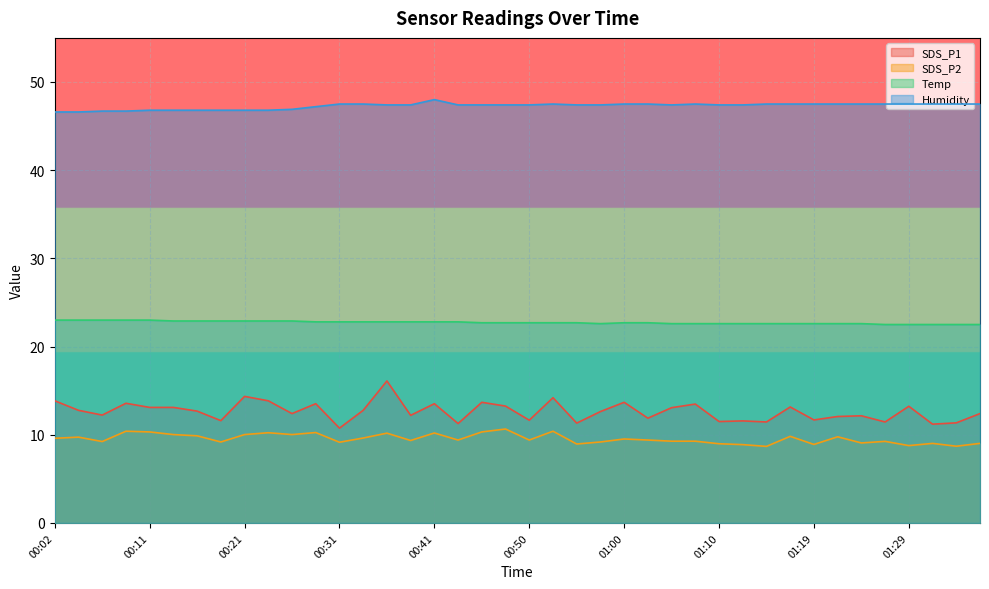

Reading left to right, what are all the values shown in this chart?

SDS_P1: 00:02=13.8	00:04=12.8	00:07=12.2	00:09=13.6	00:11=13.1	00:14=13.1	00:16=12.7	00:19=11.6	00:21=14.3	00:24=13.8	00:26=12.4	00:28=13.5	00:31=10.8	00:33=12.8	00:36=16.1	00:38=12.2	00:41=13.5	00:43=11.3	00:45=13.7	00:48=13.2	00:50=11.7	00:53=14.2	00:55=11.3	00:58=12.6	01:00=13.7	01:02=11.9	01:05=13.1	01:07=13.5	01:10=11.5	01:12=11.6	01:15=11.4	01:17=13.2	01:19=11.7	01:22=12.1	01:24=12.2	01:27=11.4	01:29=13.2	01:32=11.2	01:34=11.3	01:36=12.4
SDS_P2: 00:02=9.6	00:04=9.7	00:07=9.2	00:09=10.4	00:11=10.3	00:14=10.0	00:16=9.9	00:19=9.2	00:21=10.0	00:24=10.2	00:26=10.0	00:28=10.2	00:31=9.2	00:33=9.6	00:36=10.2	00:38=9.3	00:41=10.2	00:43=9.4	00:45=10.3	00:48=10.7	00:50=9.4	00:53=10.4	00:55=8.9	00:58=9.2	01:00=9.5	01:02=9.4	01:05=9.3	01:07=9.3	01:10=9.0	01:12=8.9	01:15=8.7	01:17=9.8	01:19=8.9	01:22=9.8	01:24=9.1	01:27=9.2	01:29=8.8	01:32=9.0	01:34=8.7	01:36=9.0
Temp: 00:02=23.0	00:04=23.0	00:07=23.0	00:09=23.0	00:11=23.0	00:14=22.9	00:16=22.9	00:19=22.9	00:21=22.9	00:24=22.9	00:26=22.9	00:28=22.8	00:31=22.8	00:33=22.8	00:36=22.8	00:38=22.8	00:41=22.8	00:43=22.8	00:45=22.7	00:48=22.7	00:50=22.7	00:53=22.7	00:55=22.7	00:58=22.6	01:00=22.7	01:02=22.7	01:05=22.6	01:07=22.6	01:10=22.6	01:12=22.6	01:15=22.6	01:17=22.6	01:19=22.6	01:22=22.6	01:24=22.6	01:27=22.5	01:29=22.5	01:32=22.5	01:34=22.5	01:36=22.5
Humidity: 00:02=46.6	00:04=46.6	00:07=46.7	00:09=46.7	00:11=46.8	00:14=46.8	00:16=46.8	00:19=46.8	00:21=46.8	00:24=46.8	00:26=46.9	00:28=47.2	00:31=47.5	00:33=47.5	00:36=47.4	00:38=47.4	00:41=48.0	00:43=47.4	00:45=47.4	00:48=47.4	00:50=47.4	00:53=47.5	00:55=47.4	00:58=47.4	01:00=47.5	01:02=47.5	01:05=47.4	01:07=47.5	01:10=47.4	01:12=47.4	01:15=47.5	01:17=47.5	01:19=47.5	01:22=47.5	01:24=47.5	01:27=47.5	01:29=47.5	01:32=47.5	01:34=47.5	01:36=47.5